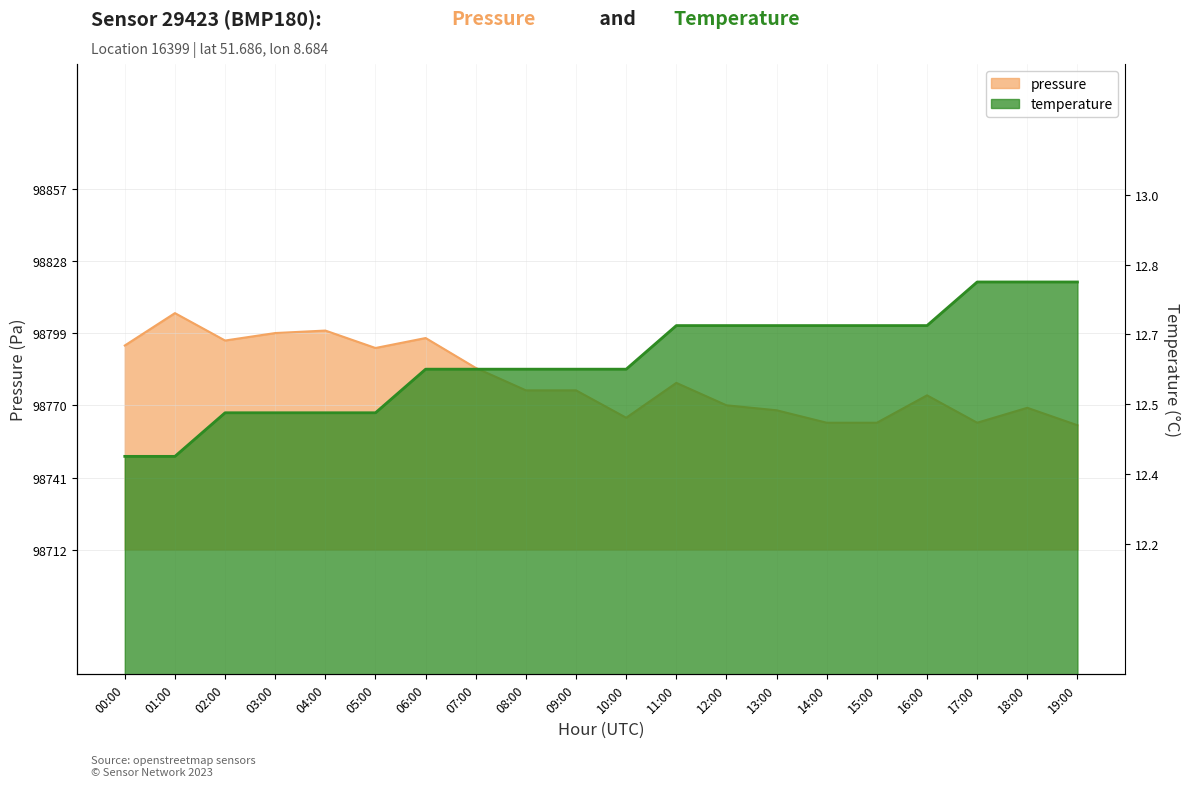

Which category has the highest value in the pressure series?

01:00